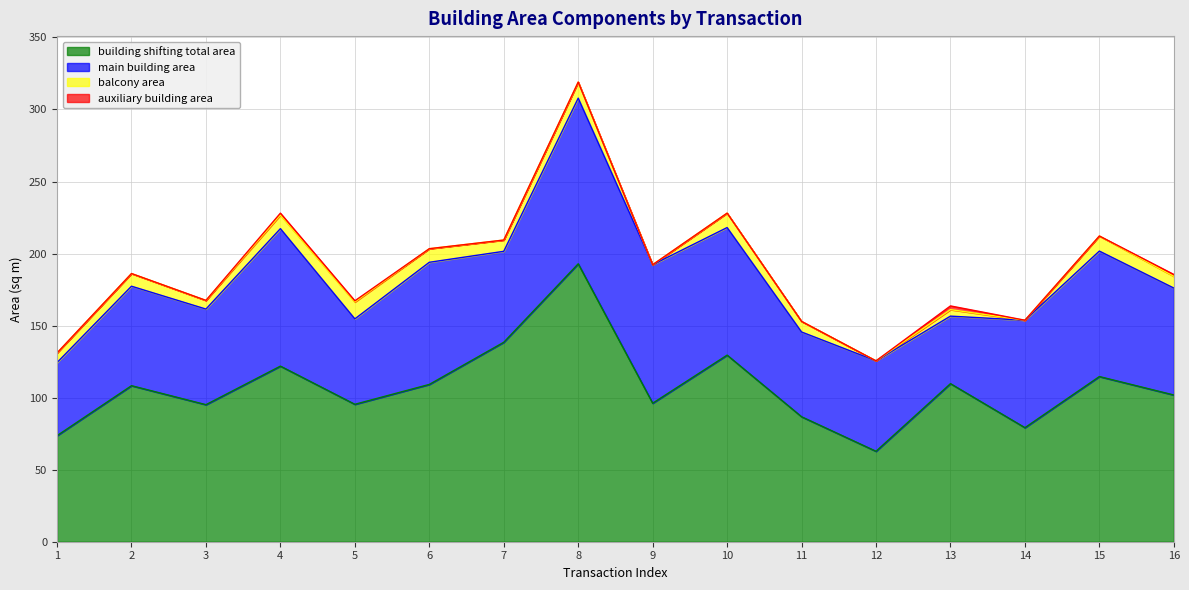

True or false: building shifting total area and main building area intersect in this chart.

False